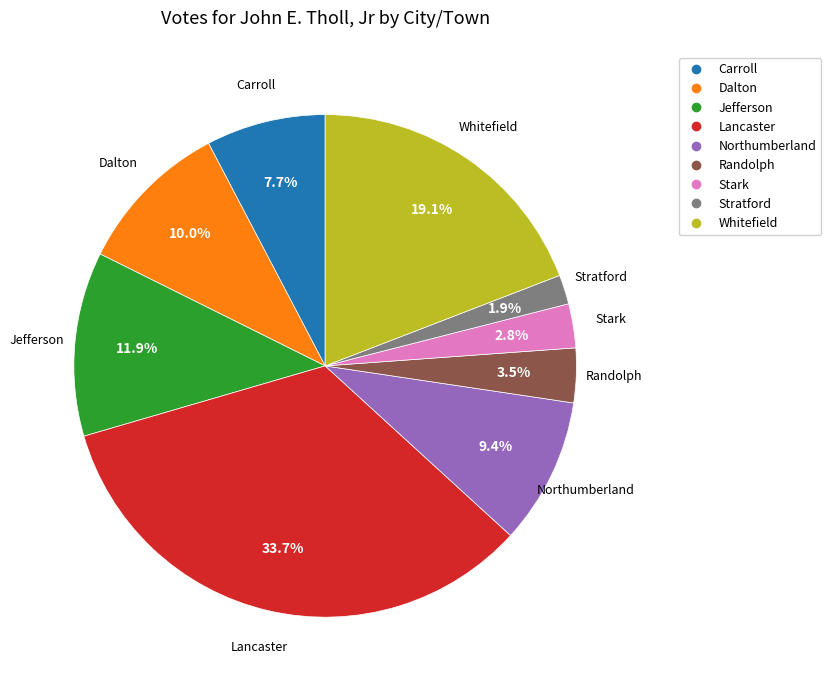

Rank the categories by value from highest to lowest.

Lancaster, Whitefield, Jefferson, Dalton, Northumberland, Carroll, Randolph, Stark, Stratford